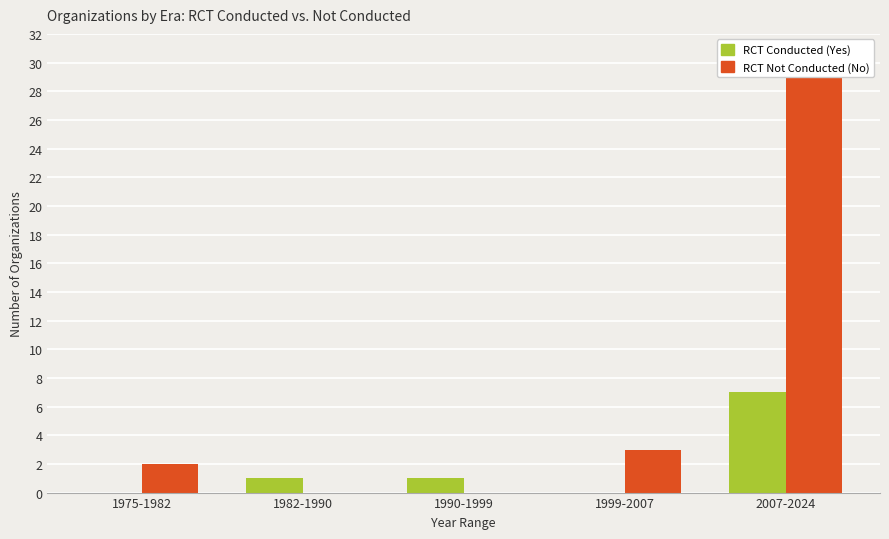

Reading right to left, what are all the values shown in this chart?

RCT Conducted (Yes): 7	0	1	1	0
RCT Not Conducted (No): 29	3	0	0	2